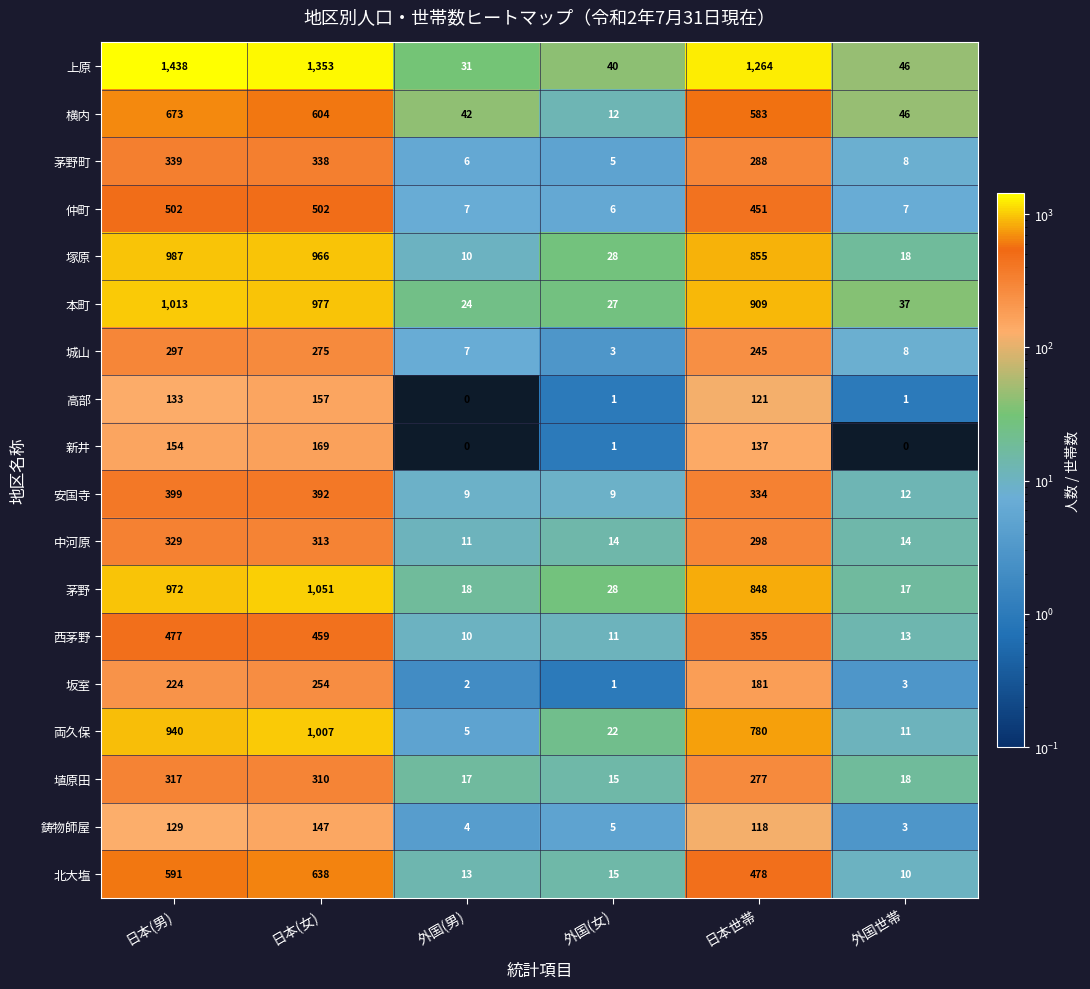

Between 外国(男) and 日本世帯, which series saw the biggest shift?

上原